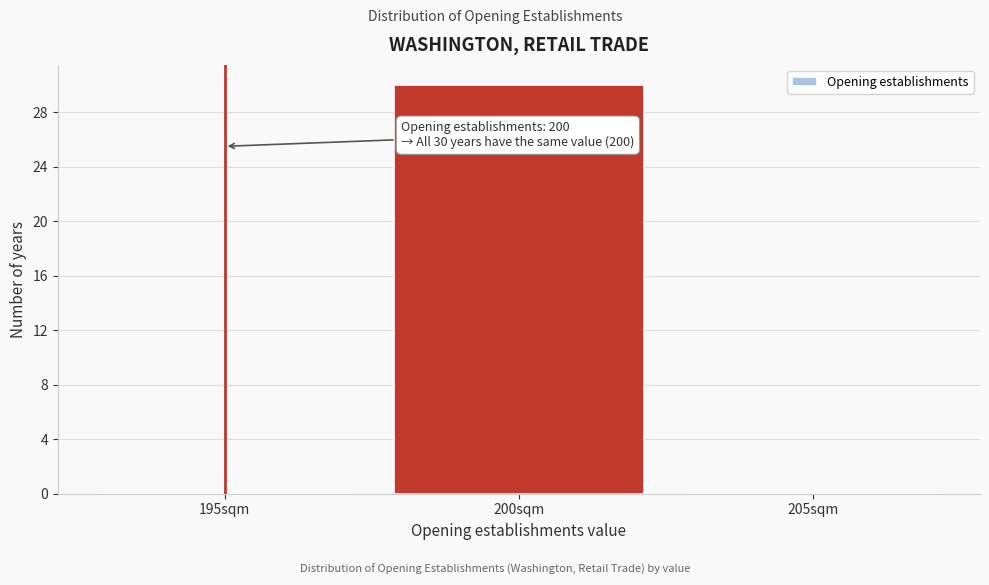

Reading left to right, what are all the values shown in this chart?

195sqm=0	200sqm=30	205sqm=0